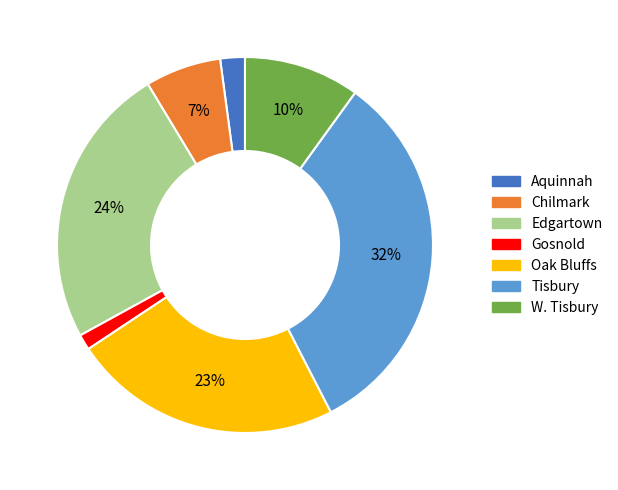

Count the number of slices in the pie.

7